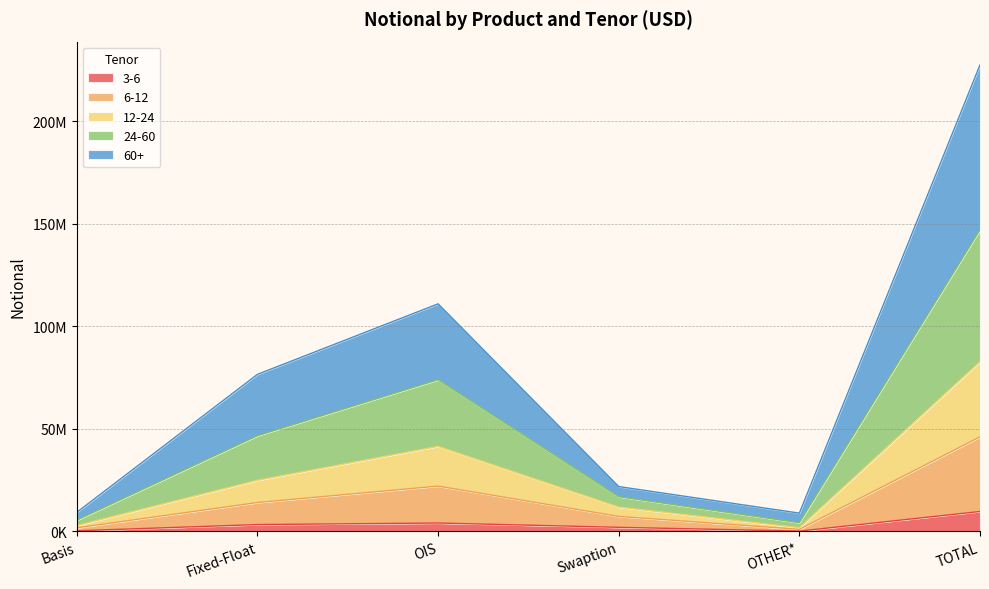

How many data points in 3-6 are above 3297693?

2